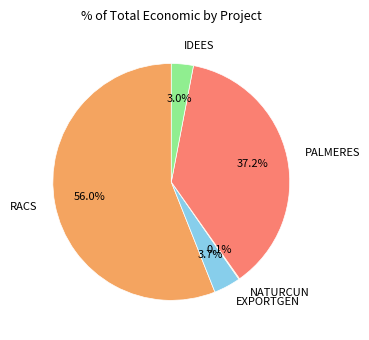

Approximately how many times larger is the value at IDEES compared to EXPORTGEN?

0.8